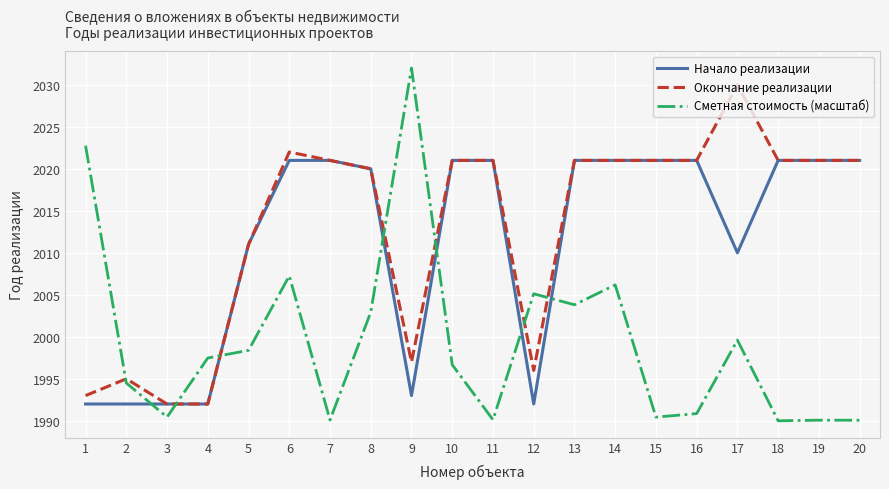

What are all the series names shown in the legend?

Начало реализации, Окончание реализации, Сметная стоимость (масштаб)